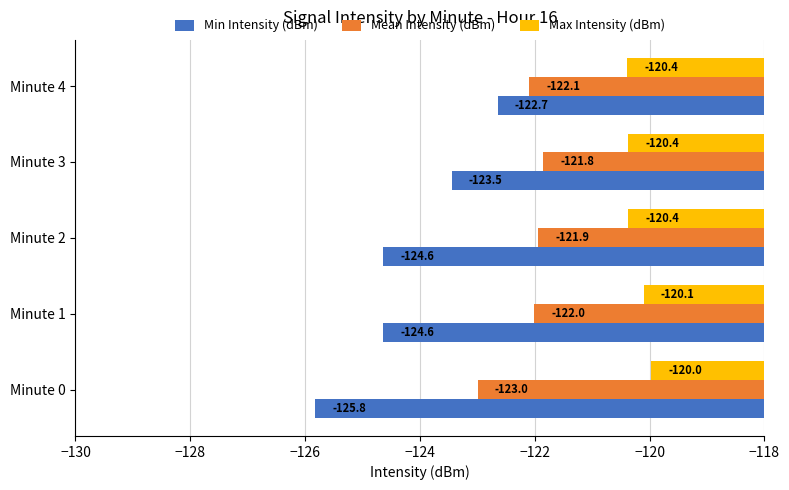

Is it true that Max Intensity (dBm) equals -120.4 at Minute 2?

True